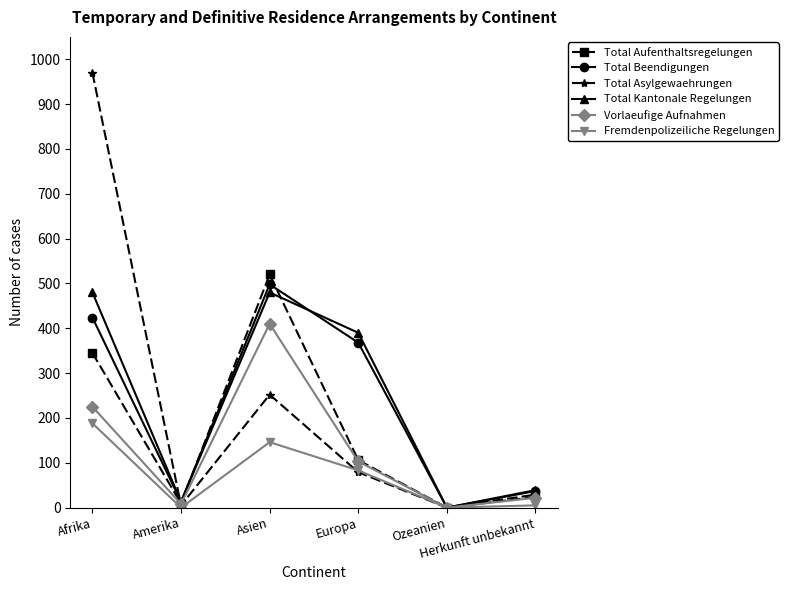

How many distinct data groups are displayed?

6